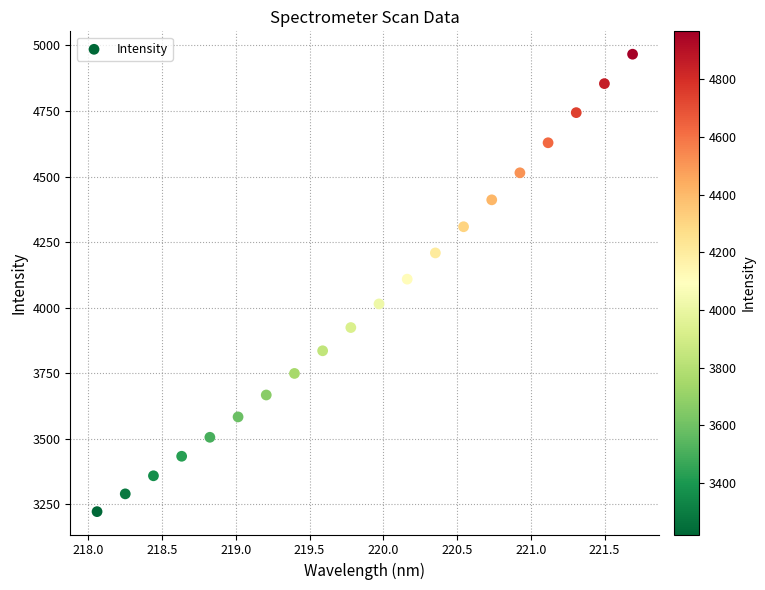

What is the range of X values (max minus min)?

3.6